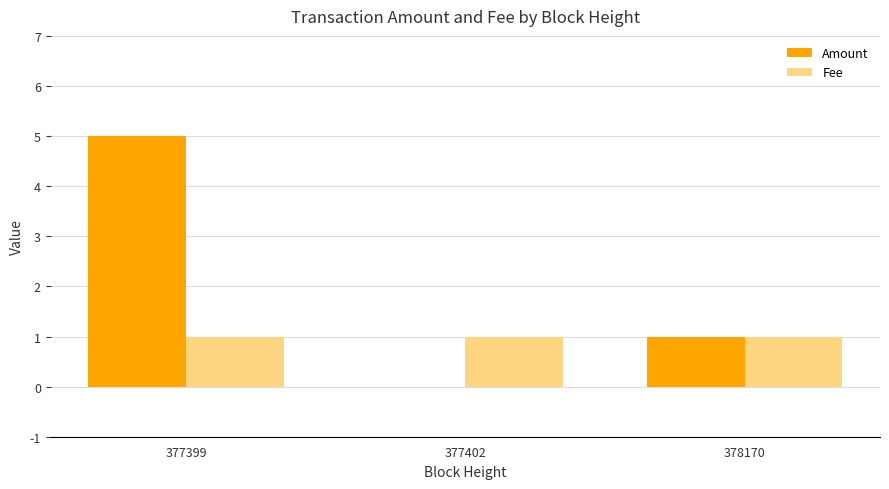

Reading right to left, extract all data points from this chart.

Amount: 1	0	5
Fee: 1	1	1